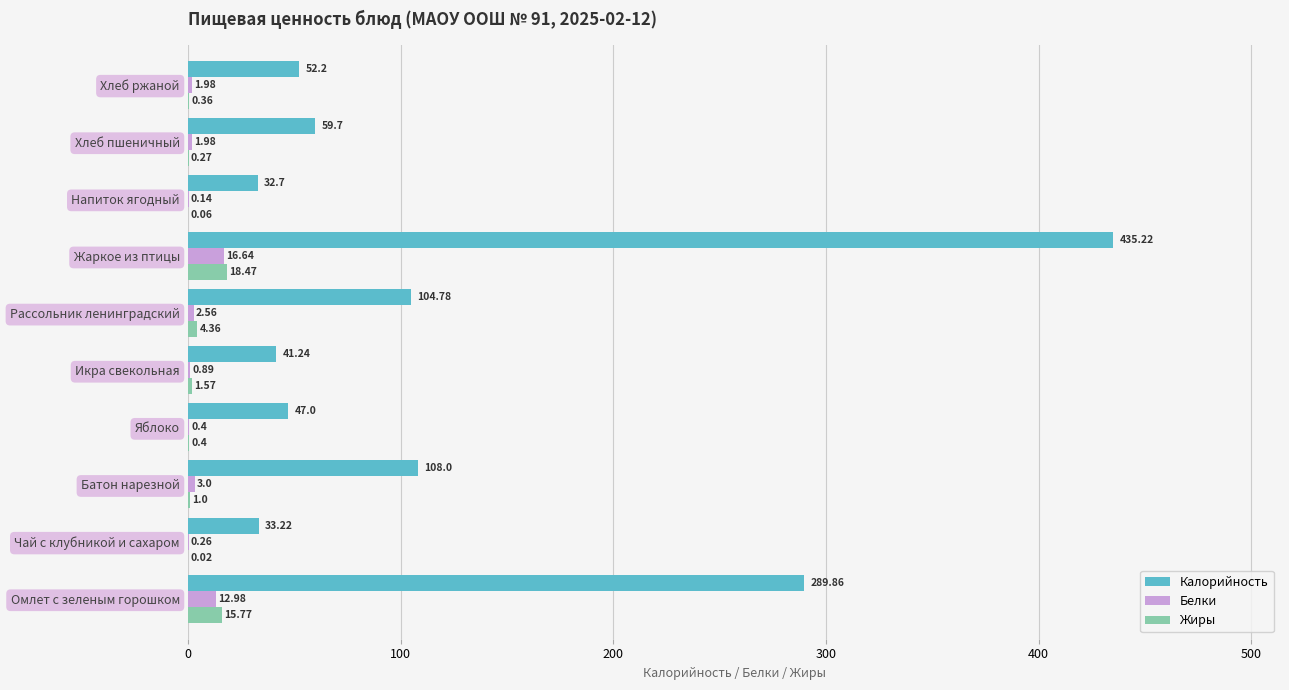

What is the sum of all Калорийность values?

1203.9